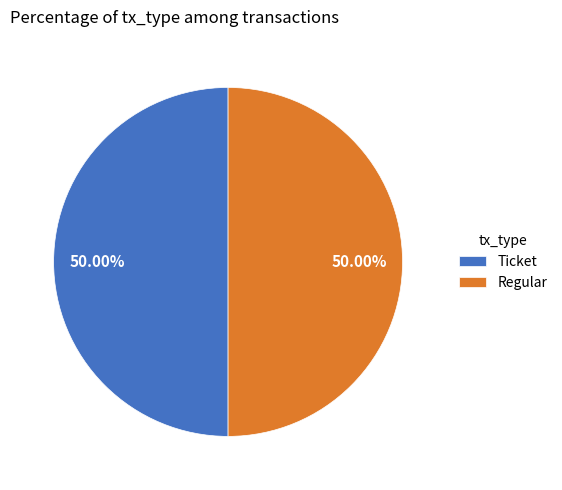

What is the ratio of the value at Regular to the value at Ticket?

1.0